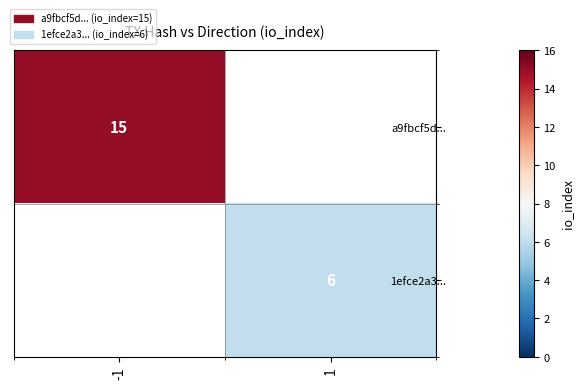

The a9fbcf5d... series shows 15 at -1. True or false?

True